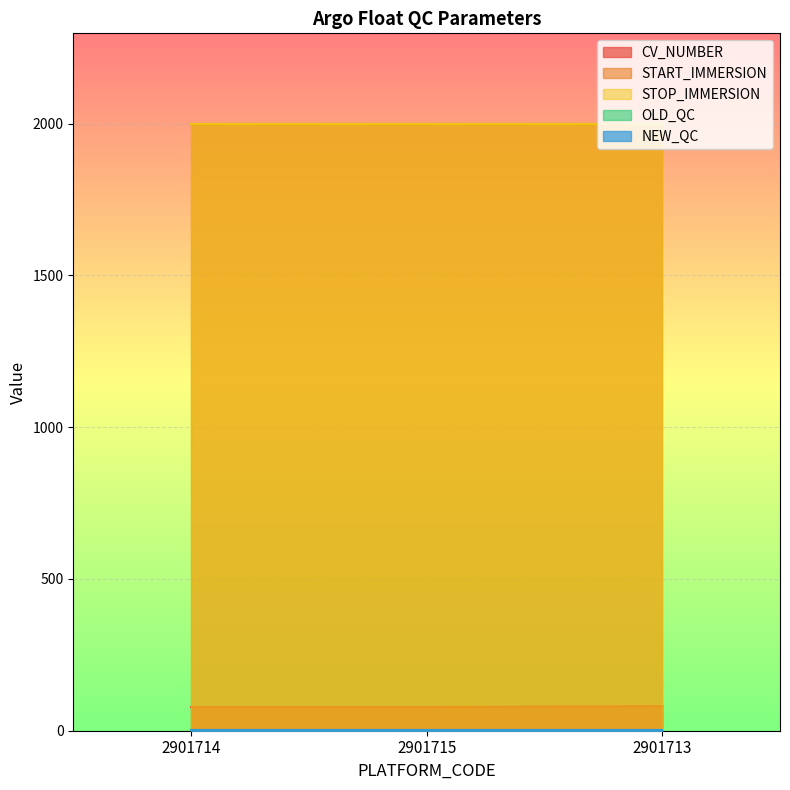

Rank the series at 2901715 from lowest to highest value.

OLD_QC, NEW_QC, CV_NUMBER, START_IMMERSION, STOP_IMMERSION